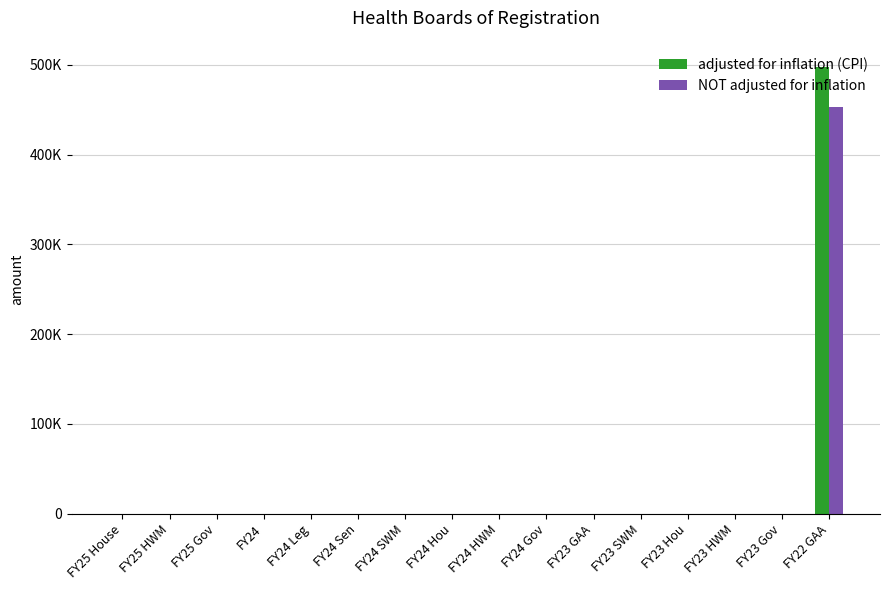

Does the chart contain stacked bars?

No